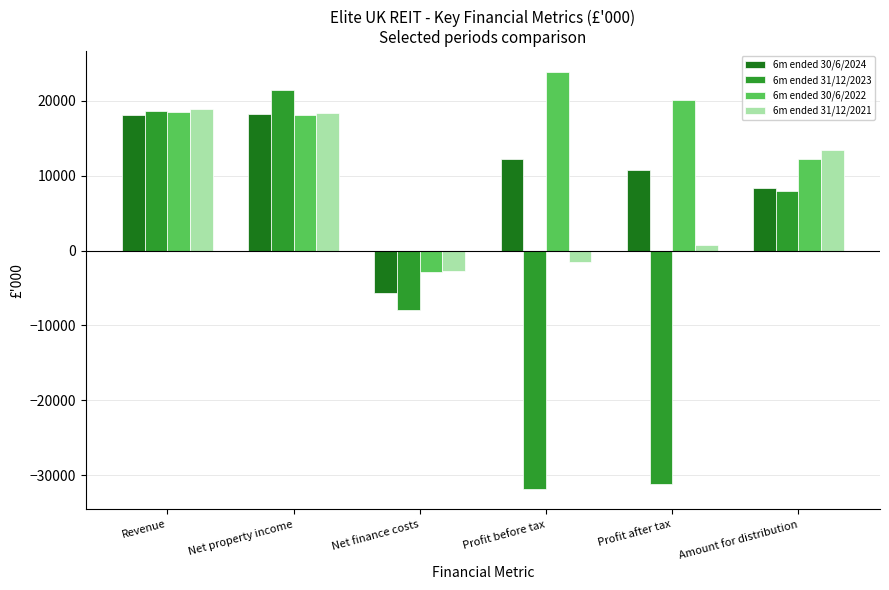

At which category is the sum across all series the highest?

Net property income